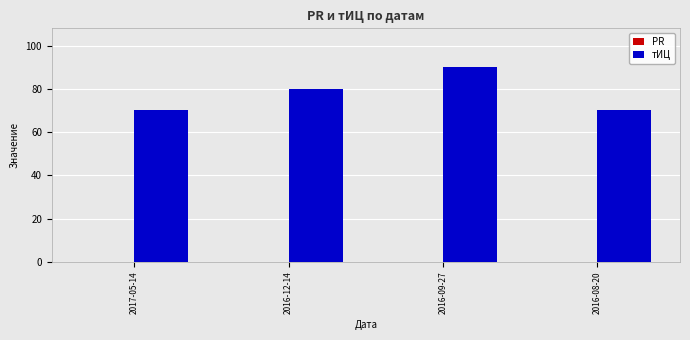

What is the change in value from 2016-09-27 to 2016-08-20?

-20